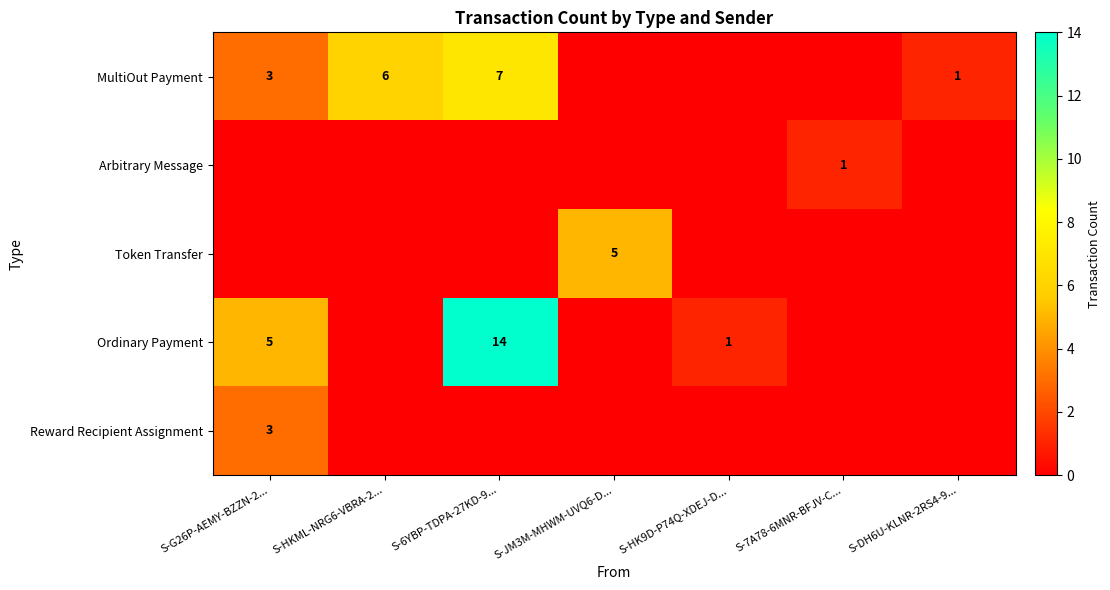

True or false: Ordinary Payment has a value of 14 at S-6YBP-TDPA-27KD-9....

True